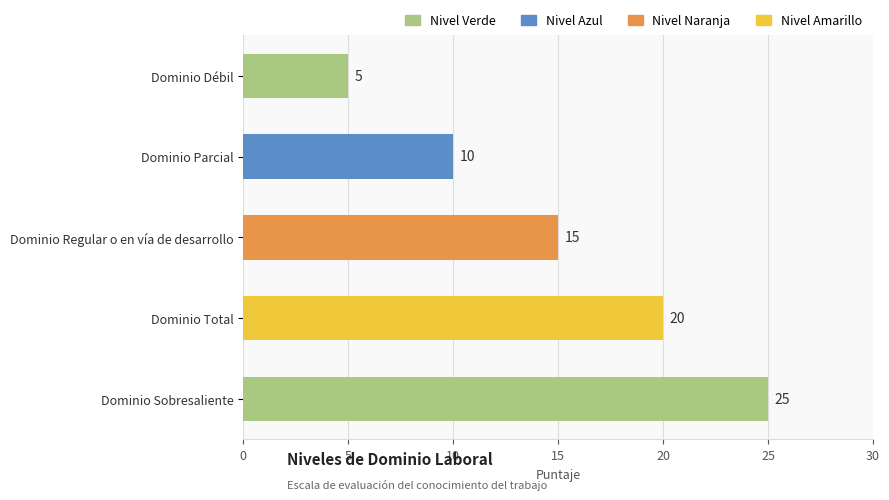

Approximately how many times larger is the value at Dominio Sobresaliente compared to Dominio Regular o en vía de desarrollo?

1.7